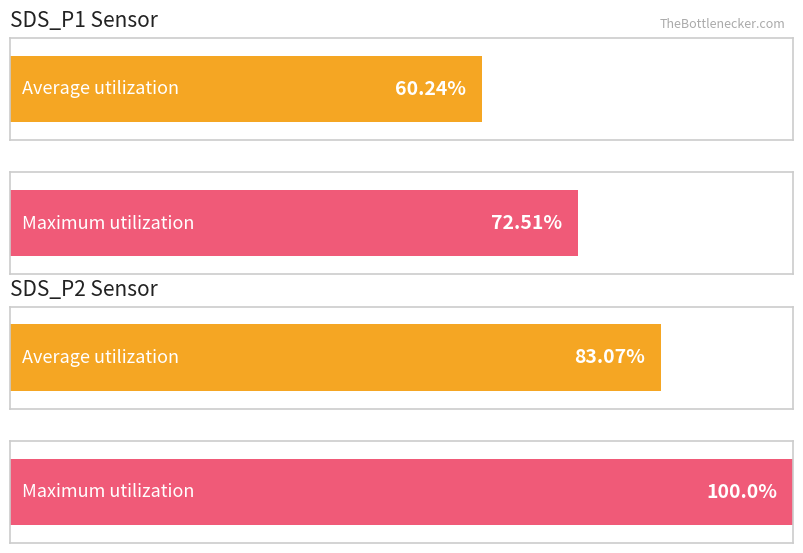

How many categories are shown in the chart?

2